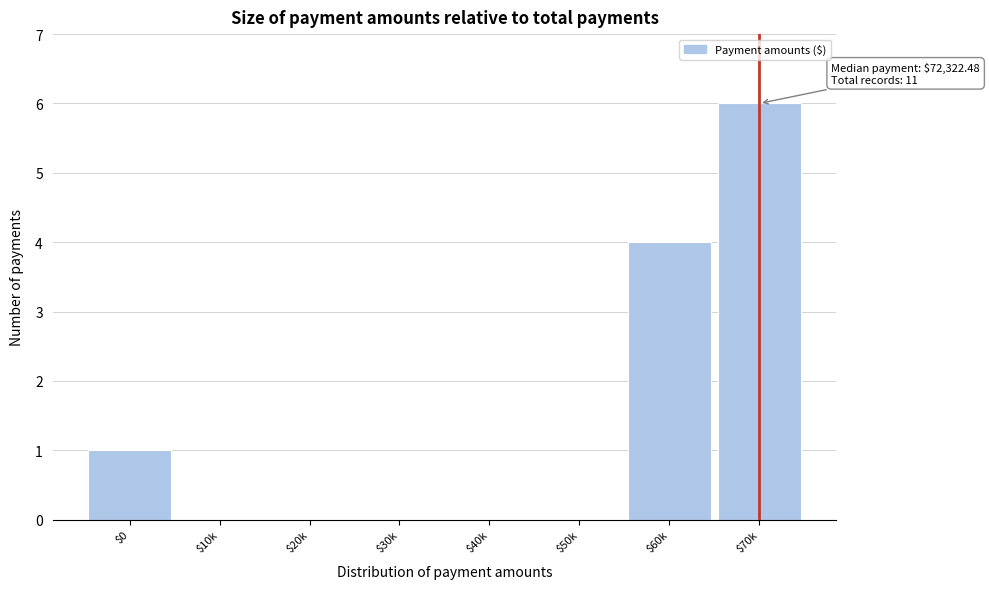

At which label is the value closest to 3?

$60k